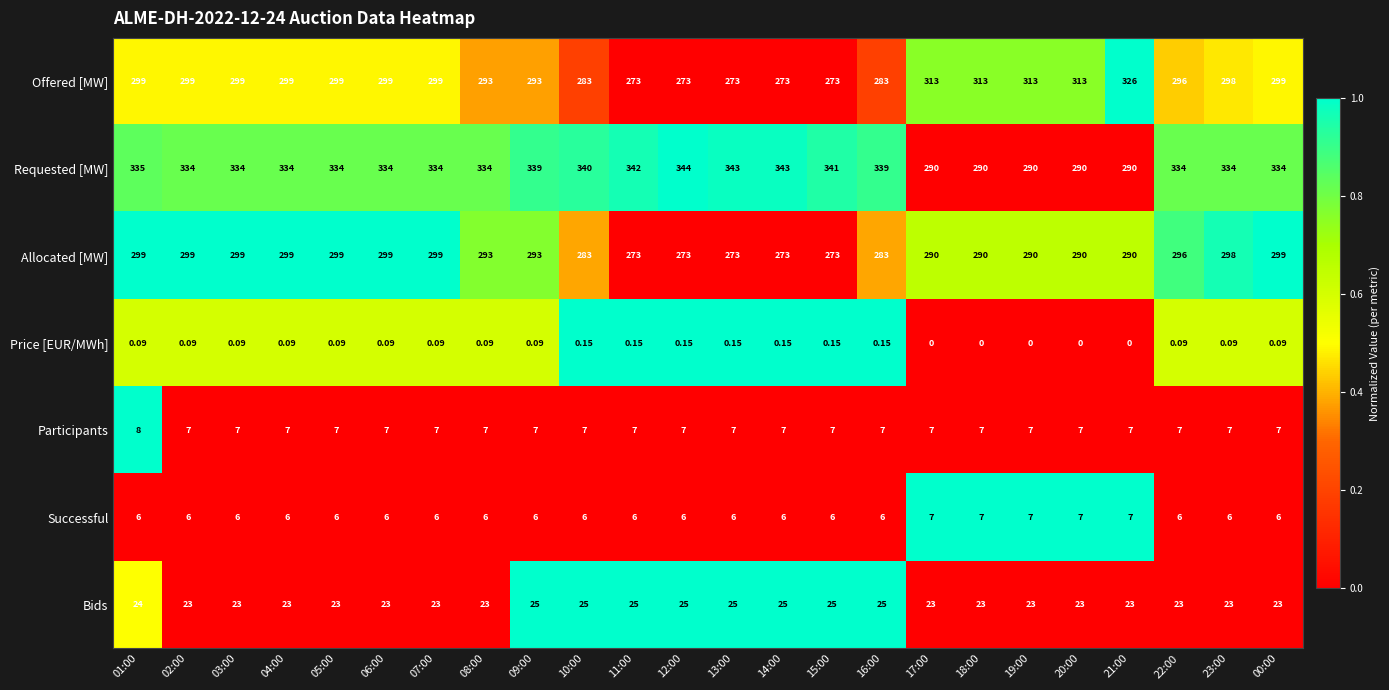

Which series has the largest range (max minus min)?

Requested [MW]